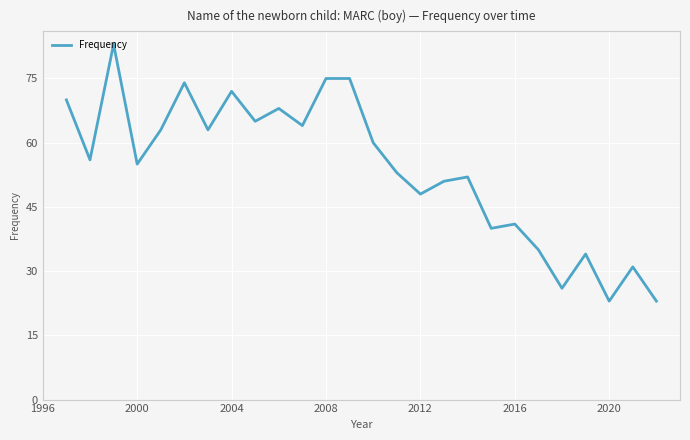

What is the minimum value shown in the chart?

23